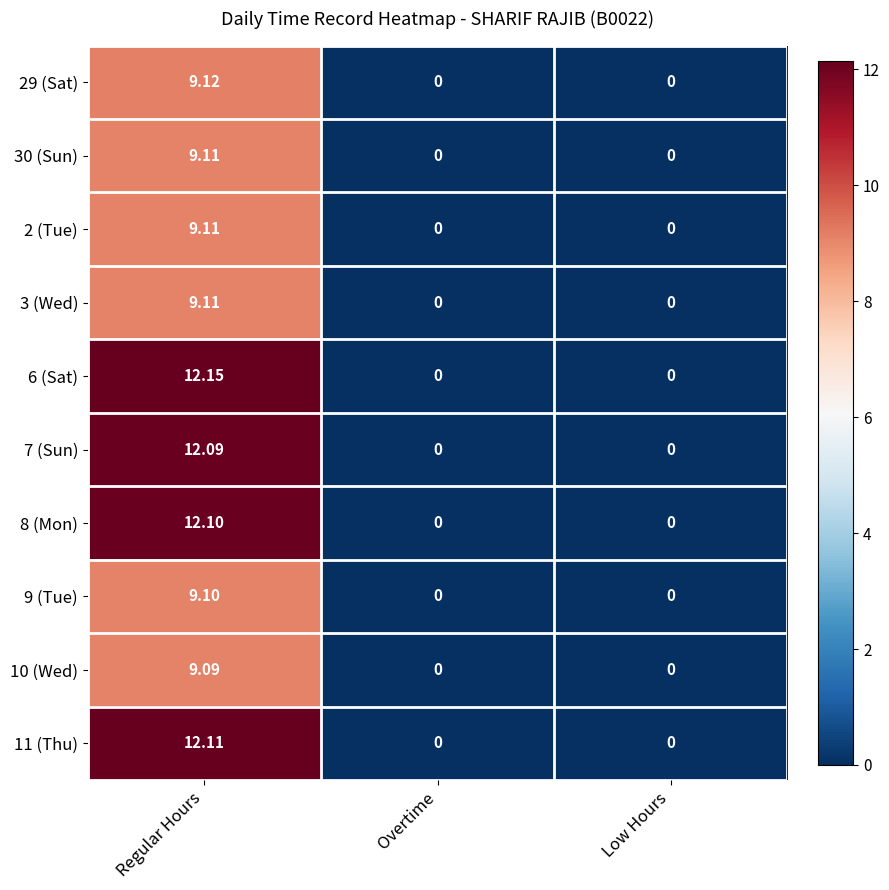

At which category is the sum across all series the highest?

Regular Hours